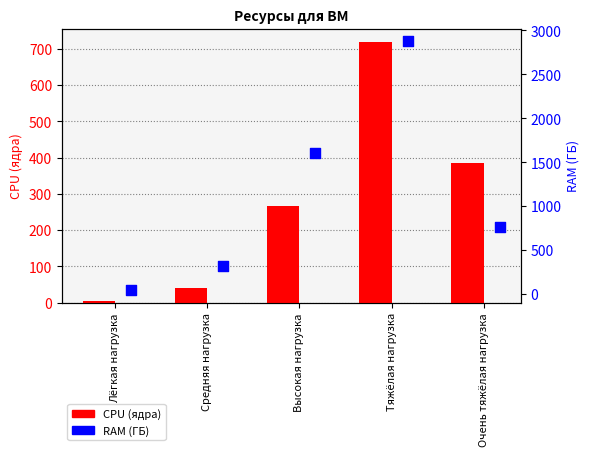

Is the value of RAM (ГБ) at Тяжёлая нагрузка greater than the value of CPU (ядра) at Средняя нагрузка?

Yes